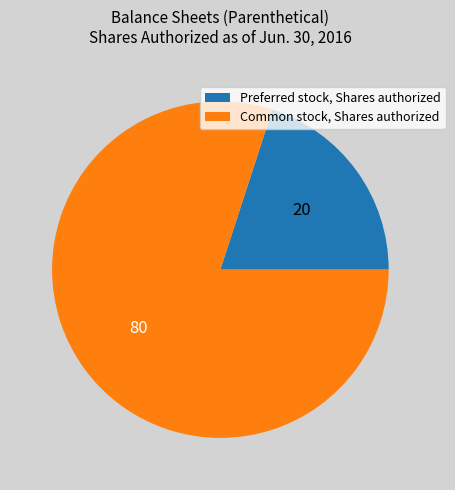

Is the sum of Preferred stock, Shares authorized and Common stock, Shares authorized greater than half?

Yes